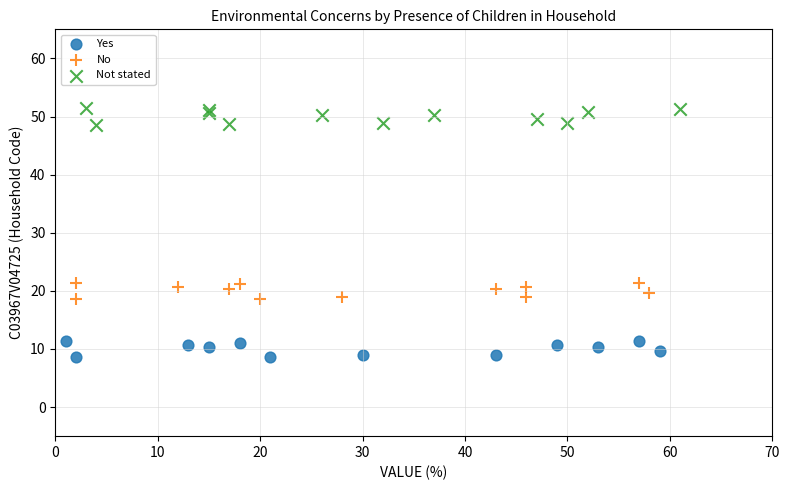

Which series contains the lowest Y value?

Yes